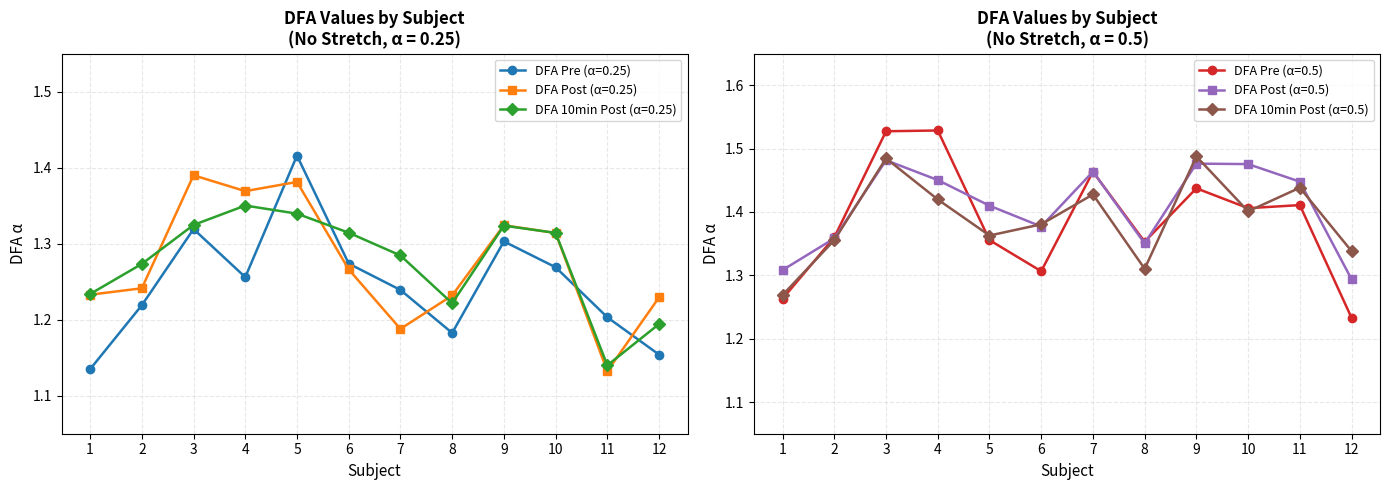

The value of No stretch 0.5 DFA 10 mins post at 11 is 0.3. True or false?

False